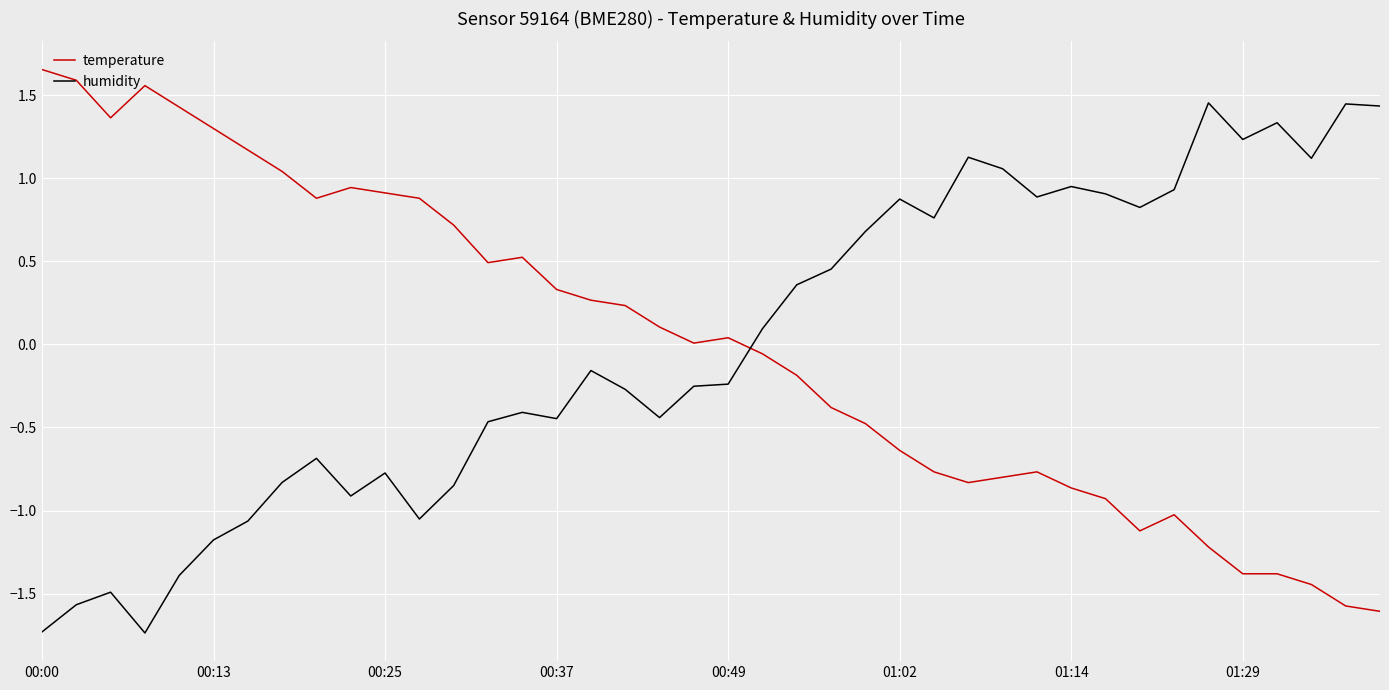

How many negative values does the humidity series have?

21